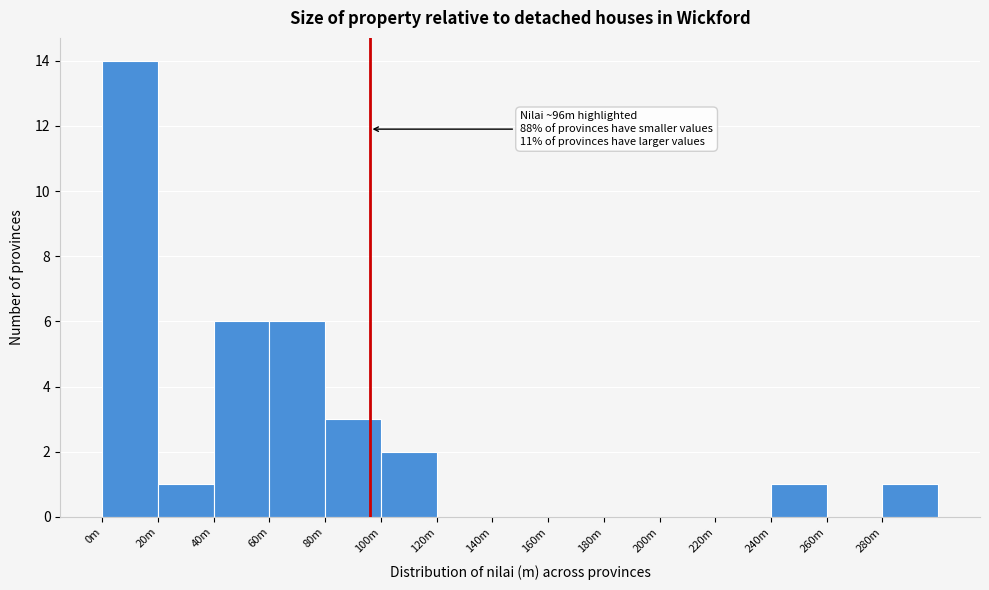

Reading left to right, what are all the values shown in this chart?

0m=14	20m=1	40m=6	60m=6	80m=3	100m=2	120m=0	140m=0	160m=0	180m=0	200m=0	220m=0	240m=1	260m=0	280m=1